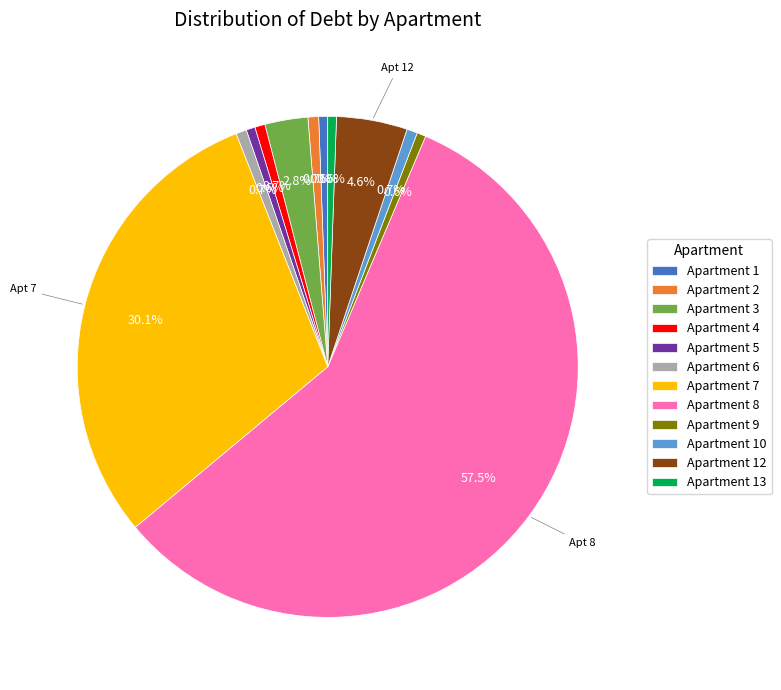

Which category has the biggest portion of the pie?

Apartment 8